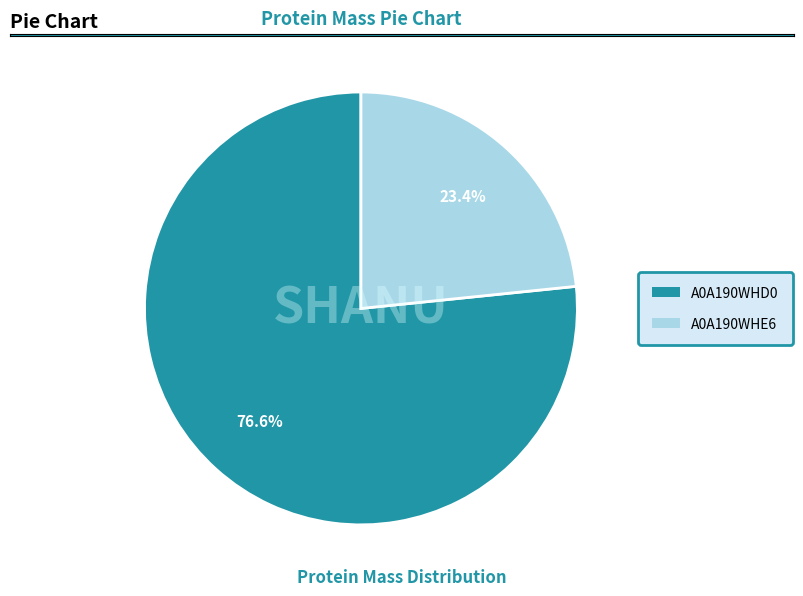

Which has a higher value, A0A190WHD0 or A0A190WHE6?

A0A190WHD0